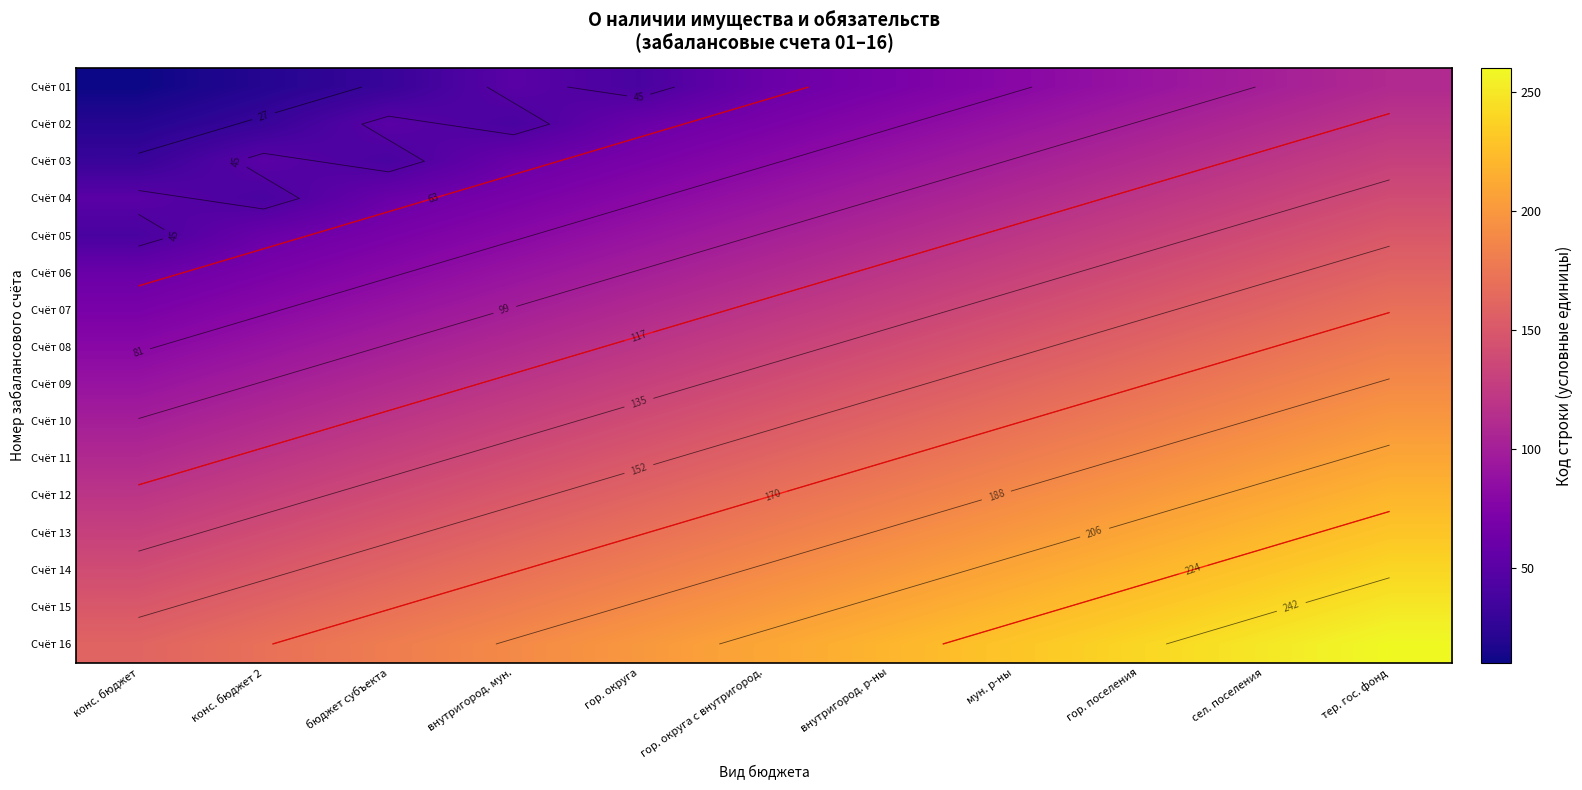

What is the difference between the highest and lowest values at внутригород. мун.?

150